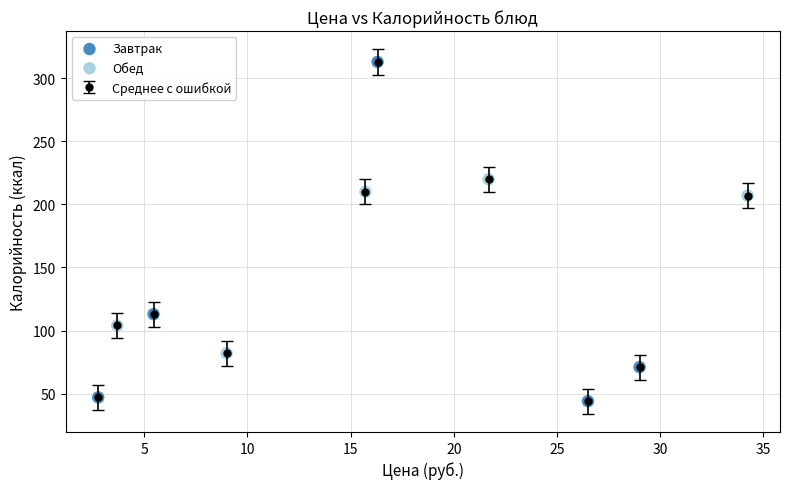

What is the difference between the second highest and minimum values?

176